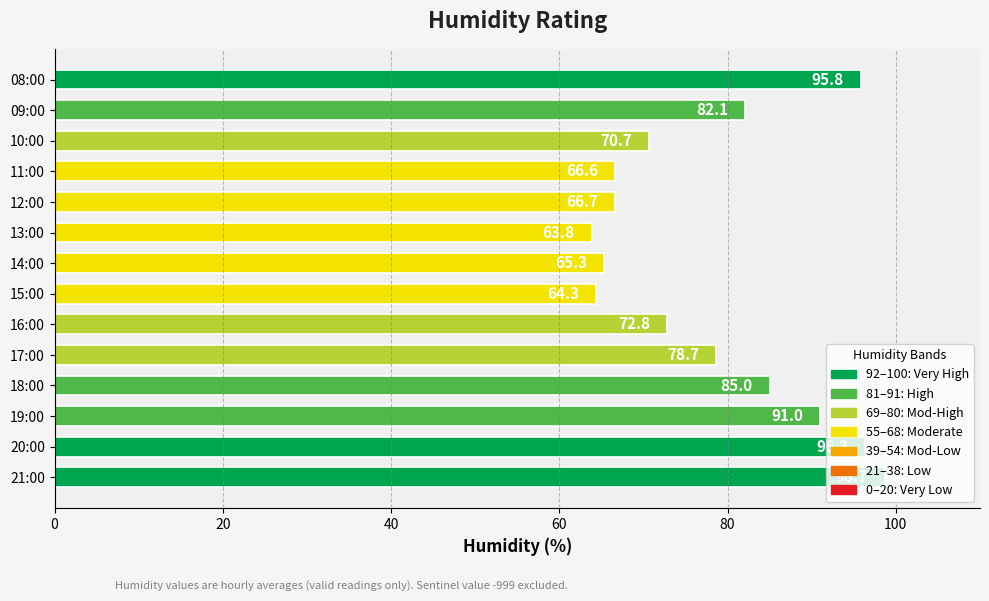

True or false: the data shows 66.7 at 12:00.

True